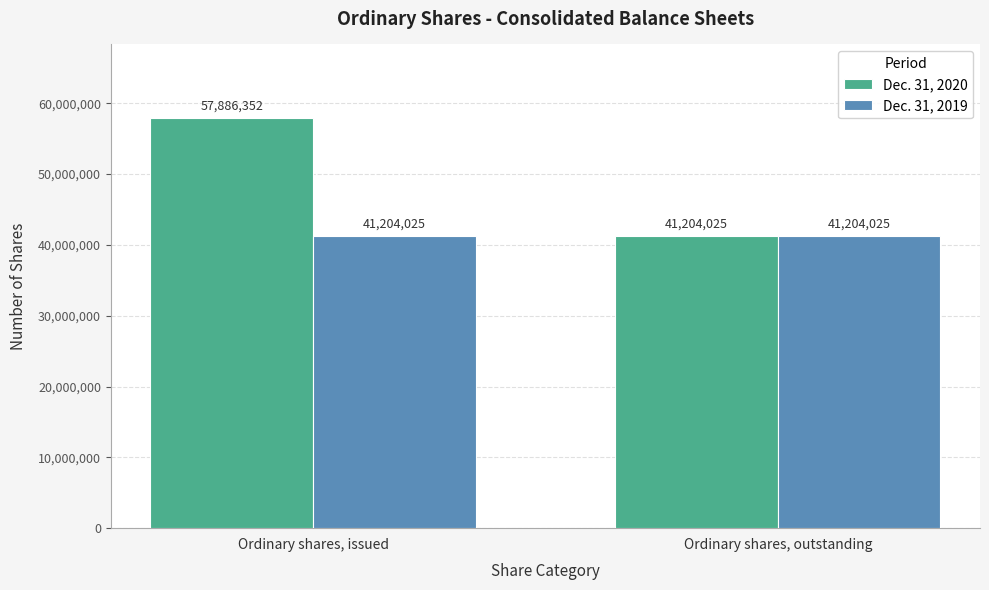

Which series changed the most between Ordinary shares, issued and Ordinary shares, outstanding?

Dec. 31, 2020